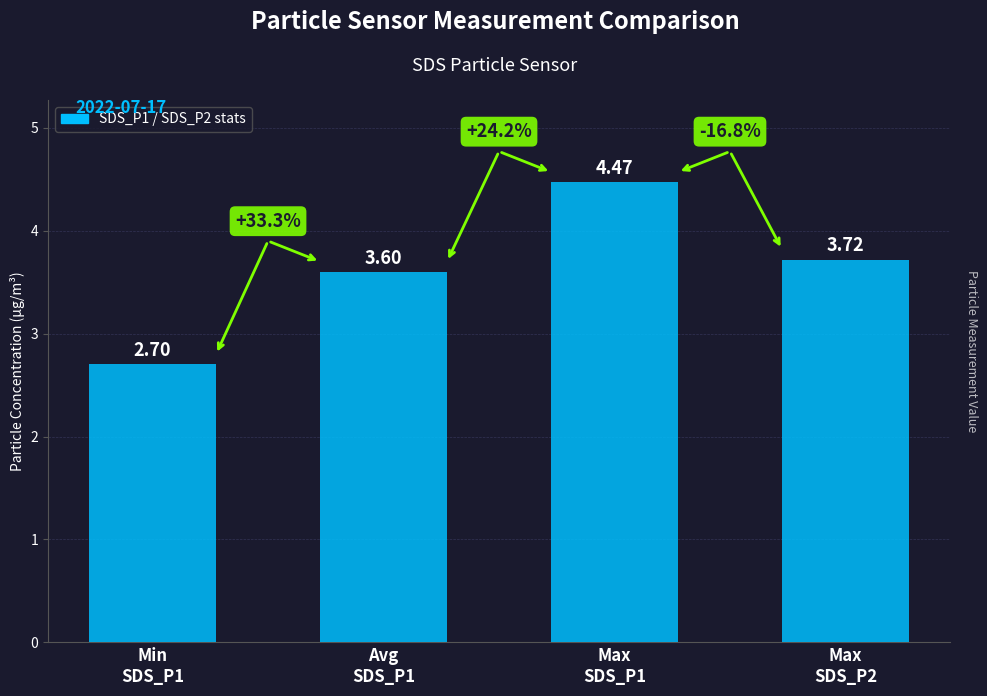

What is the average value?

3.6